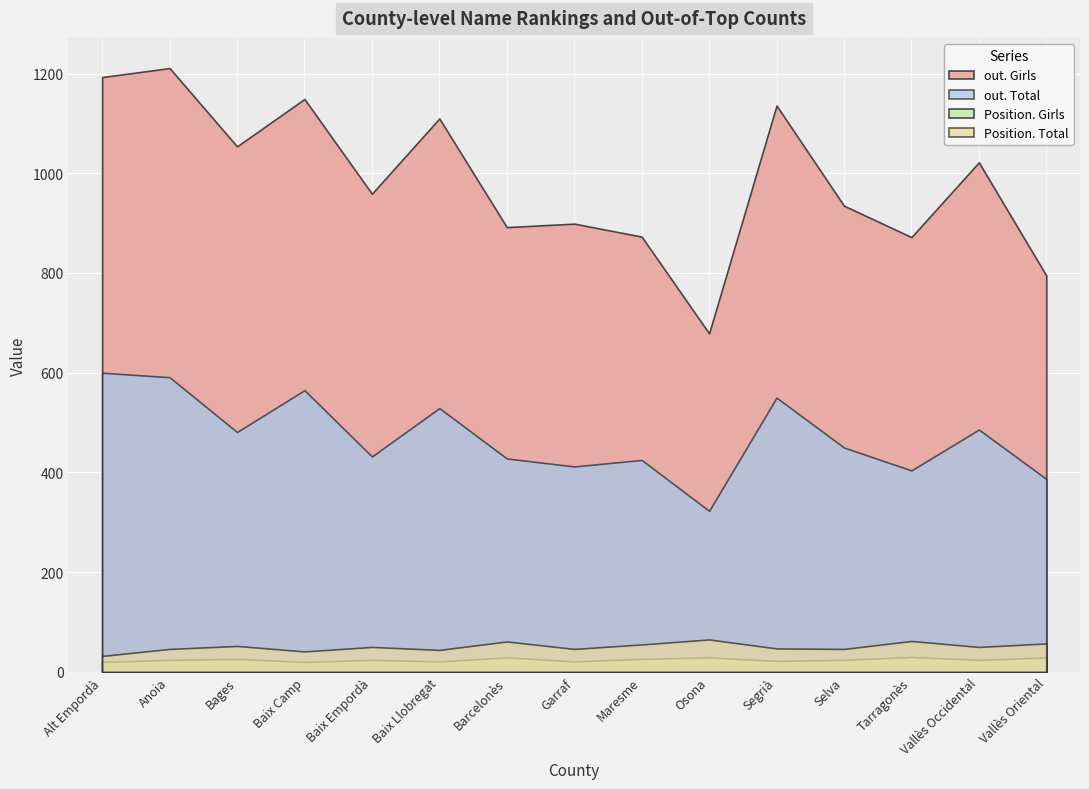

True or false: Position. Girls and out. Total intersect in this chart.

False